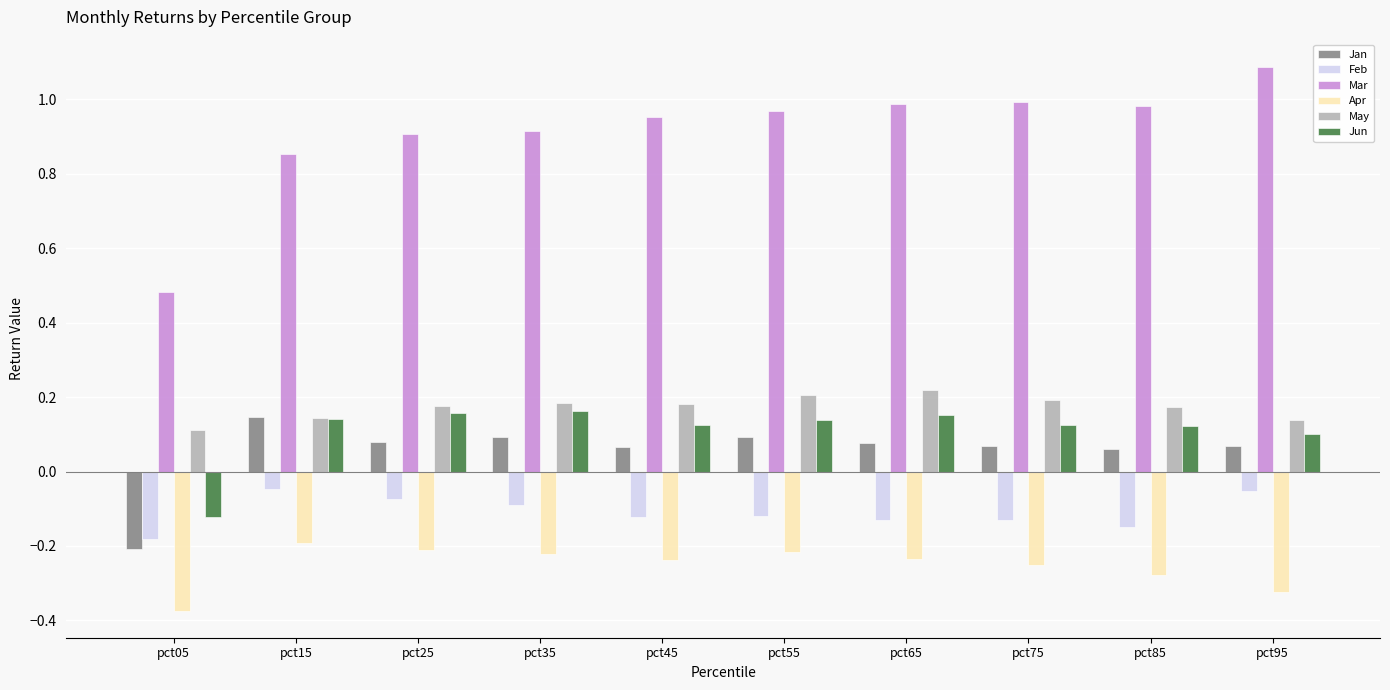

What is the sum of all May values?

1.7